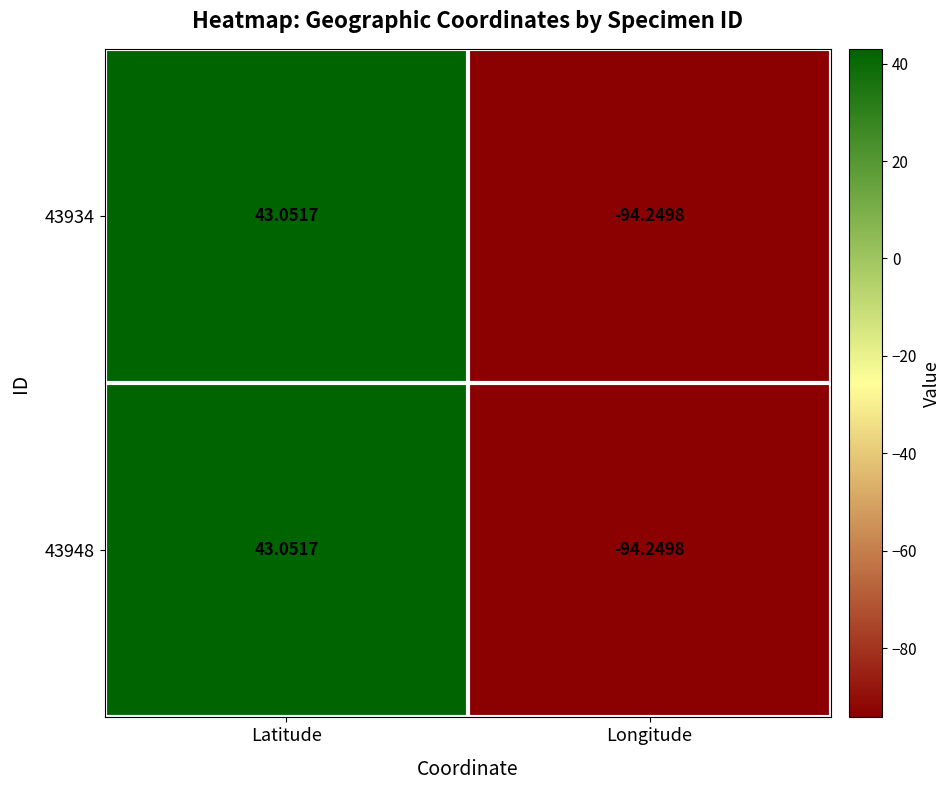

At which category is the sum across all series the highest?

Latitude